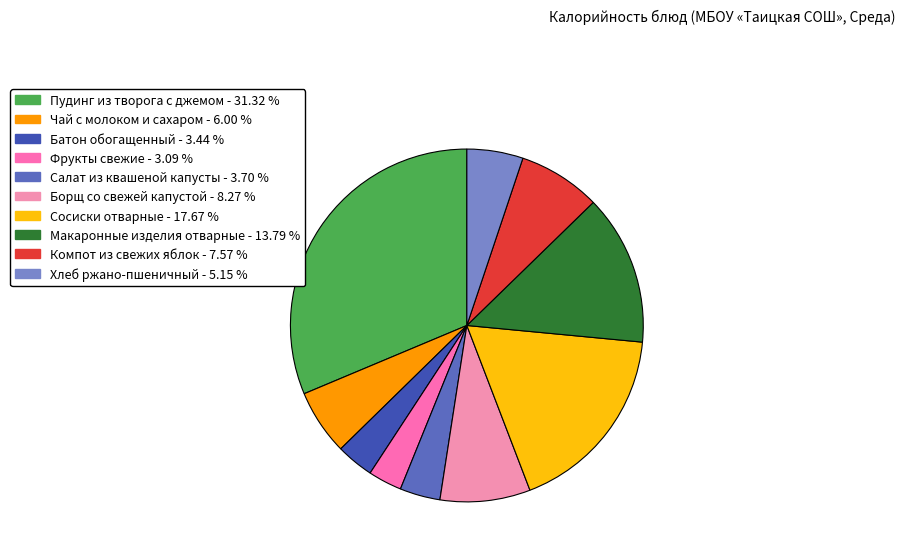

What percentage is the Салат из квашеной капусты slice, to the nearest percent?

4%